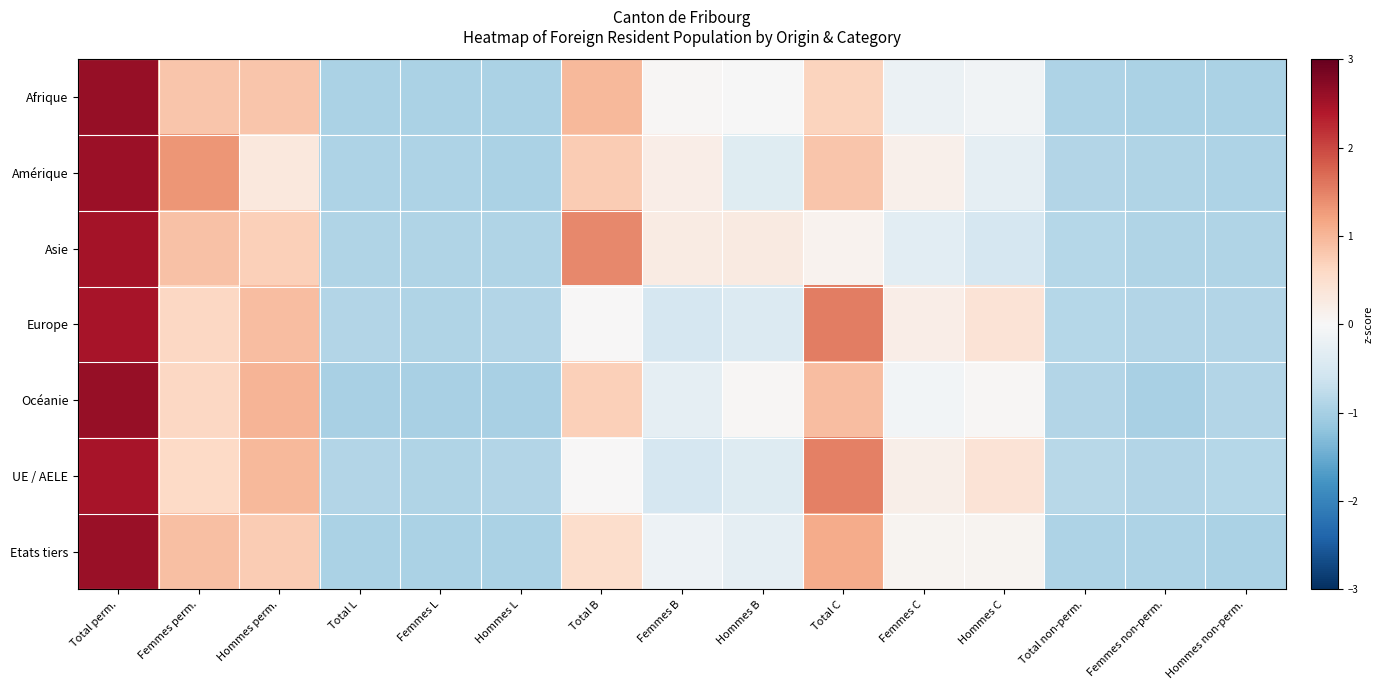

Which has a higher value, Total B or Hommes non-perm.?

Total B